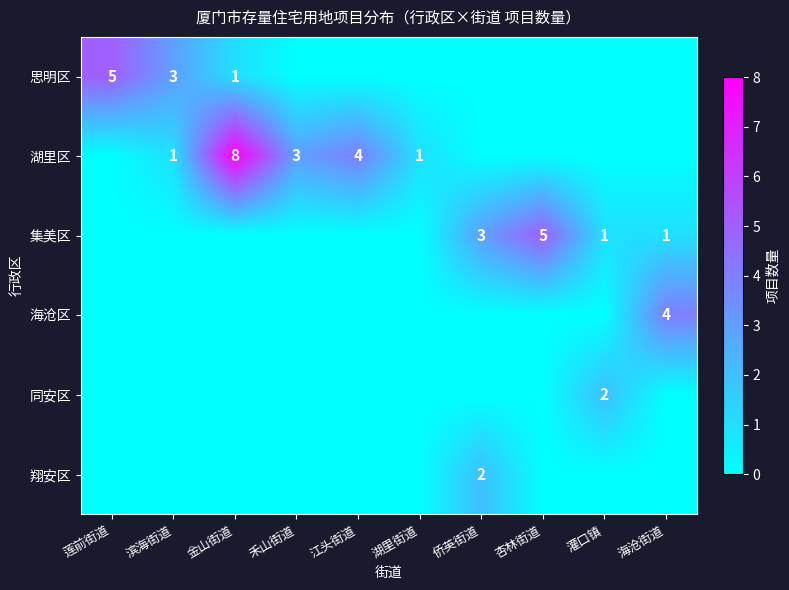

Is the value of 湖里区 at 滨海街道 greater than the value of 海沧区 at 海沧街道?

No